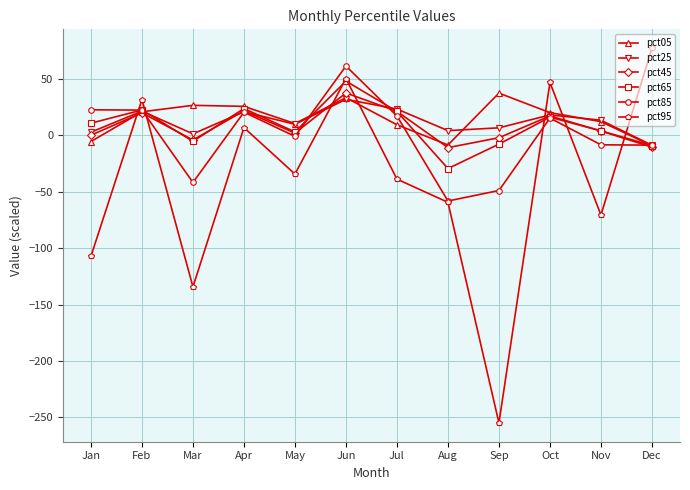

True or false: pct65 has a value of -29.6 at Aug.

True